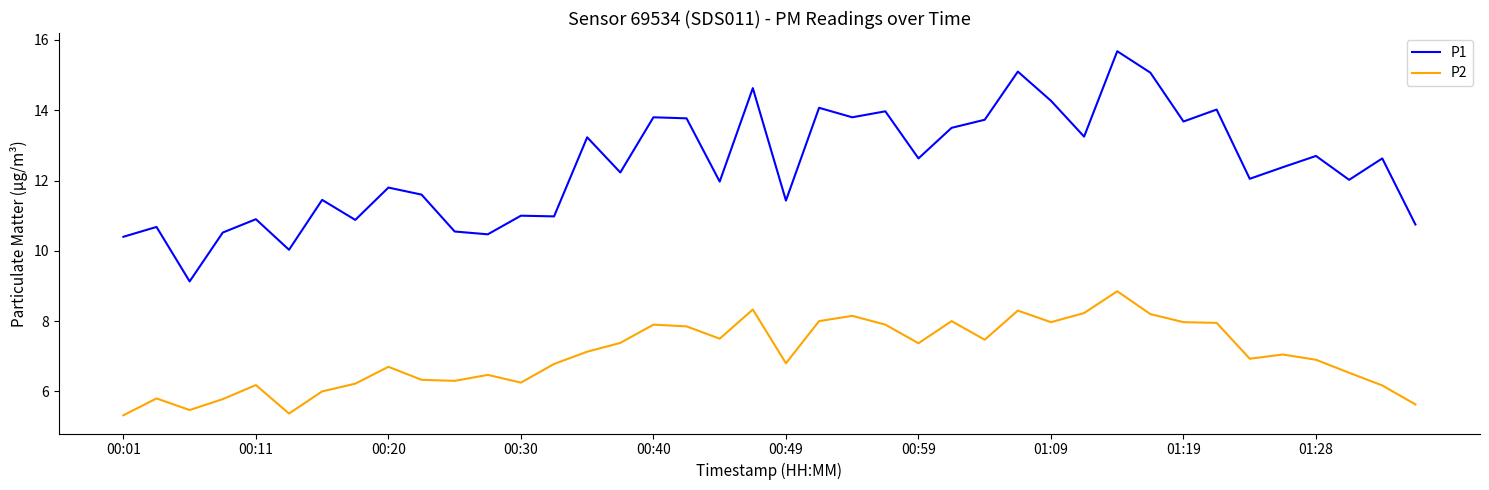

List the series in order of their overall mean, highest first.

P1, P2